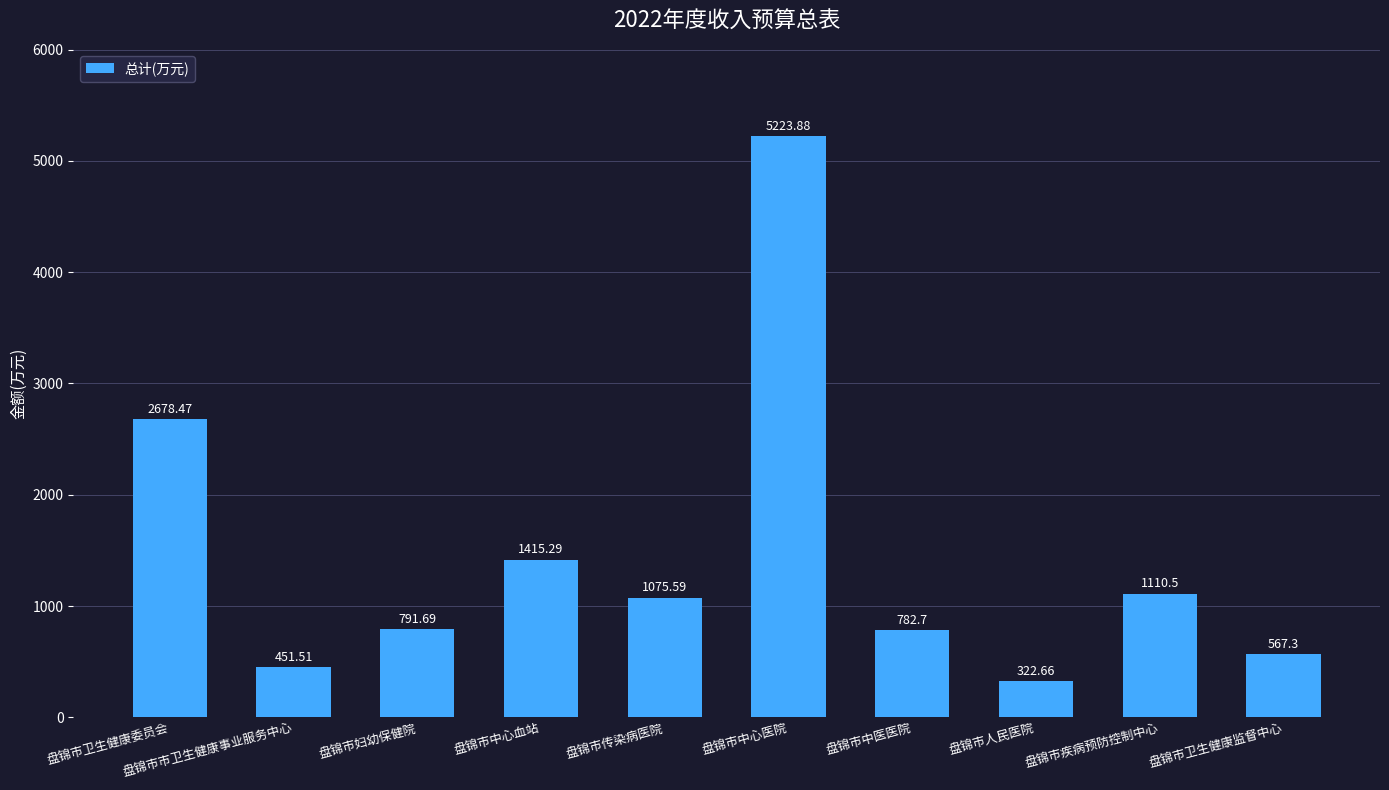

Where is the data nearest to the value 2773?

盘锦市卫生健康委员会